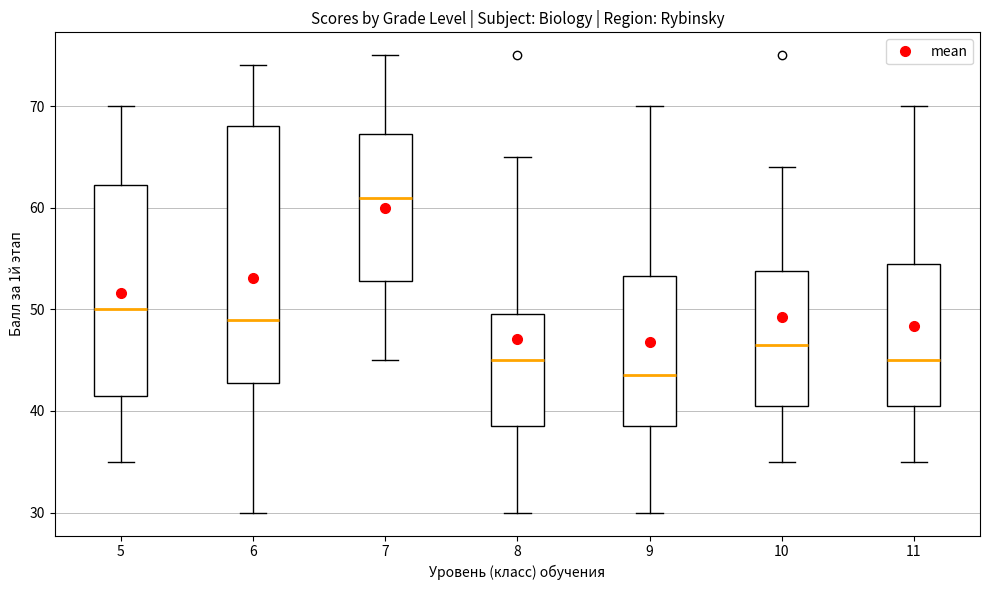

Where is the lower edge of the box at x = 9 on the y-axis? The values are not printed on the chart, so give them approximately, as read against the axis.

39